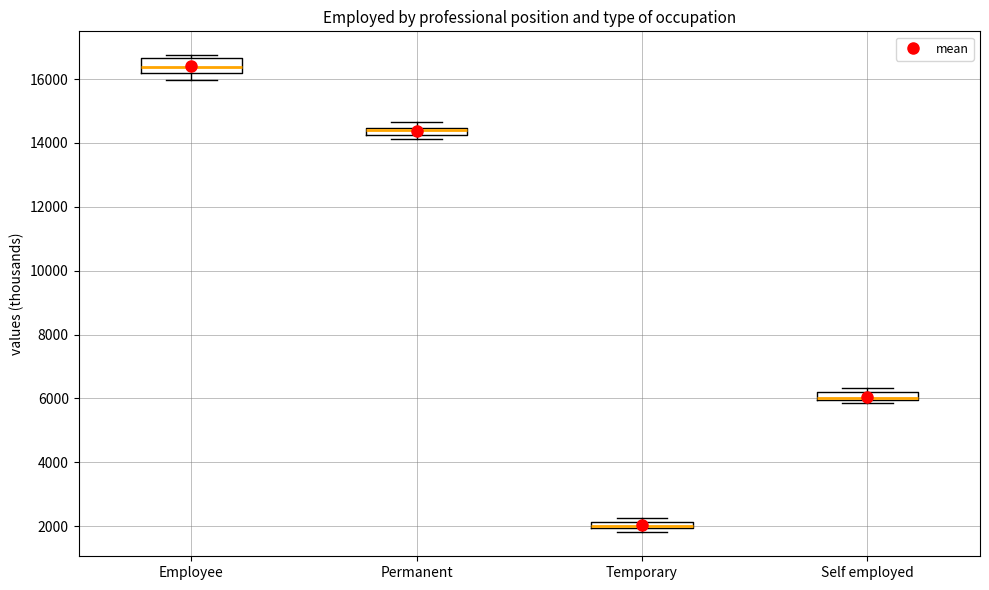

Comparing the boxes themselves (not the whiskers), which one is the tallest?

Employee